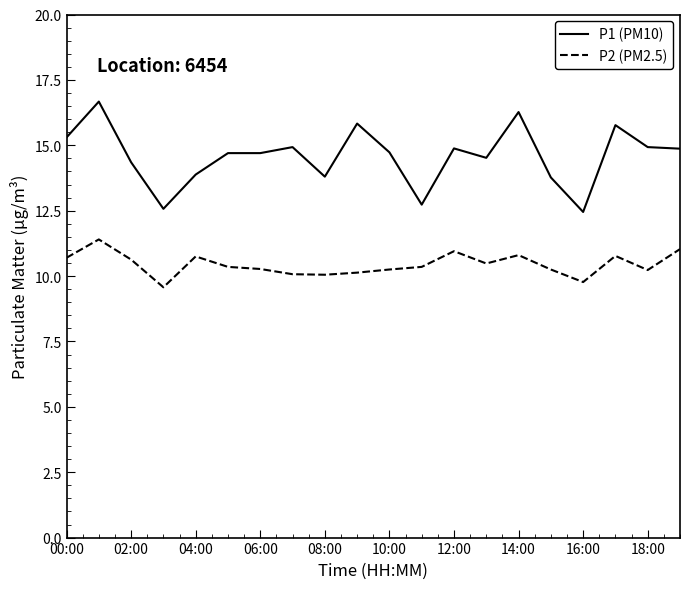

List the series in order of their peak value, highest first.

P1 (PM10), P2 (PM2.5)